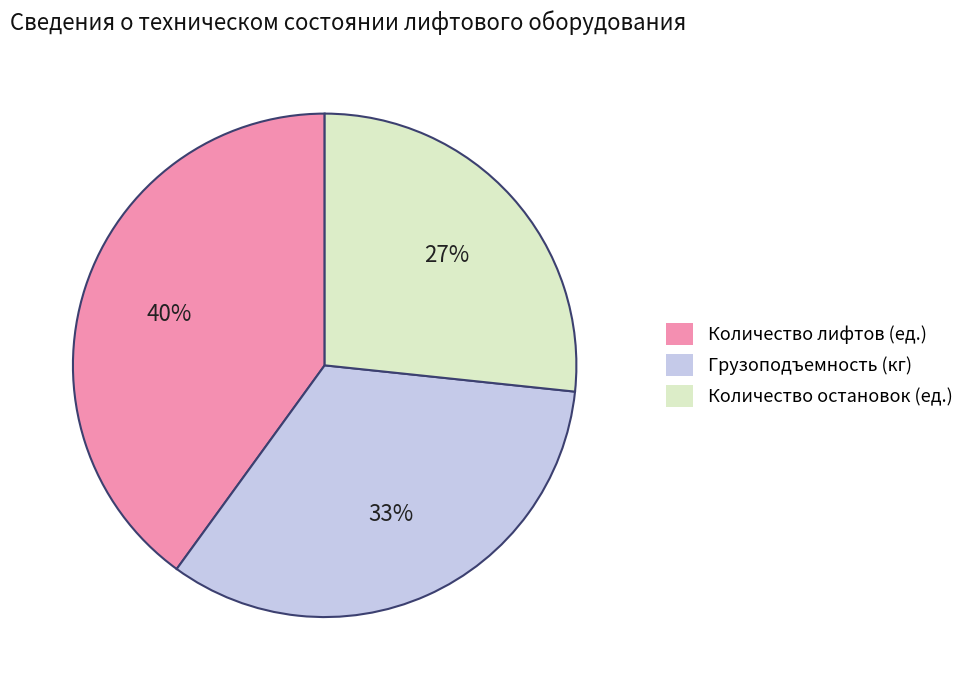

Which has a higher value, Количество остановок (ед.) or Грузоподъемность (кг)?

Грузоподъемность (кг)